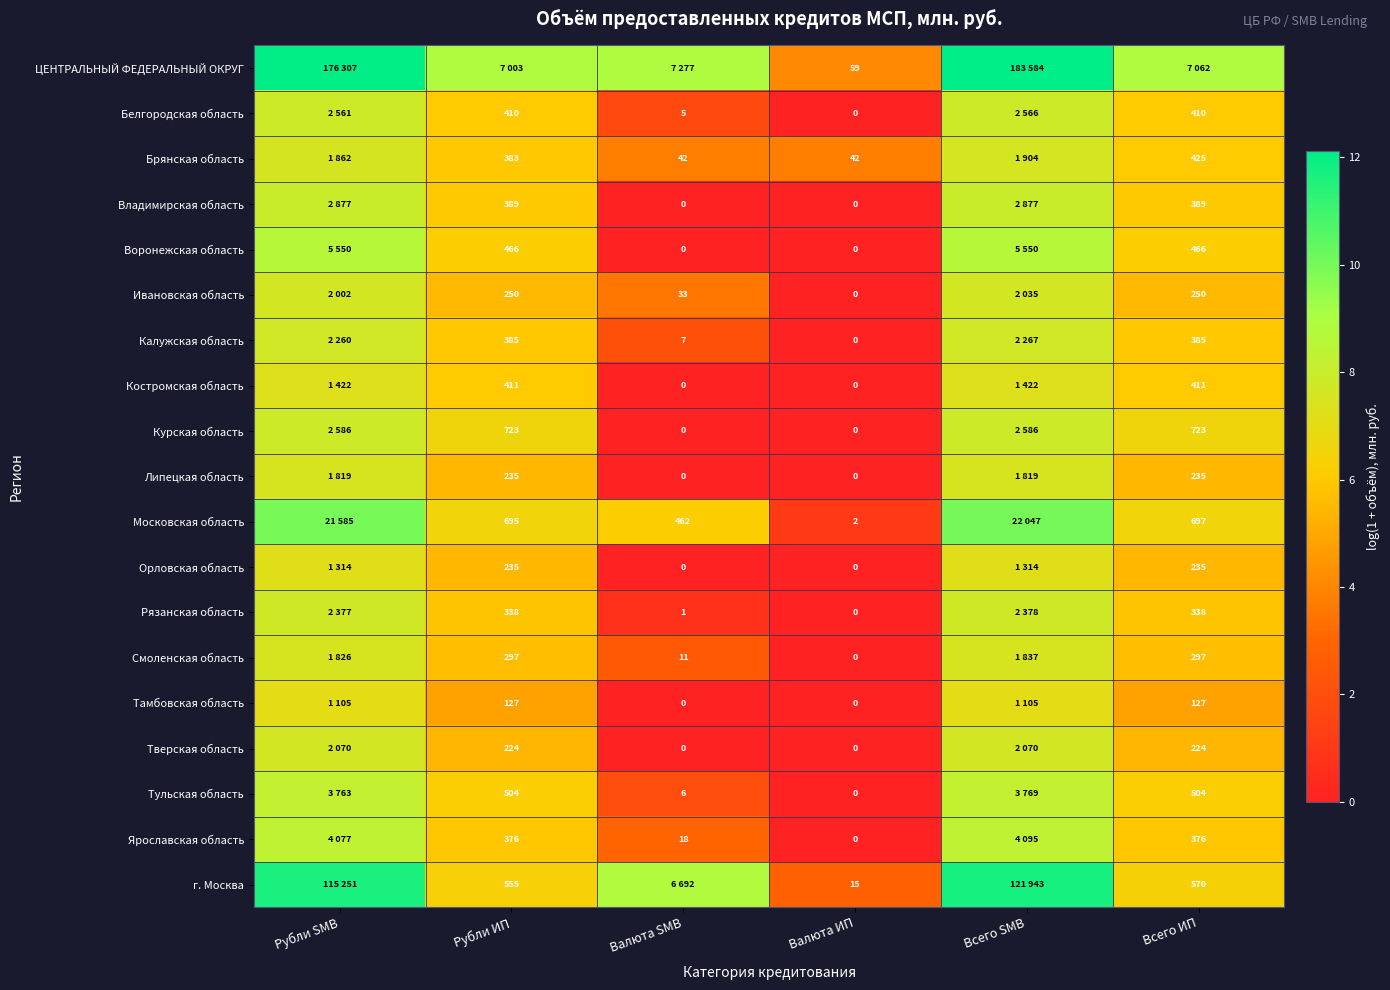

At which category is the sum across all series the highest?

Всего SMB